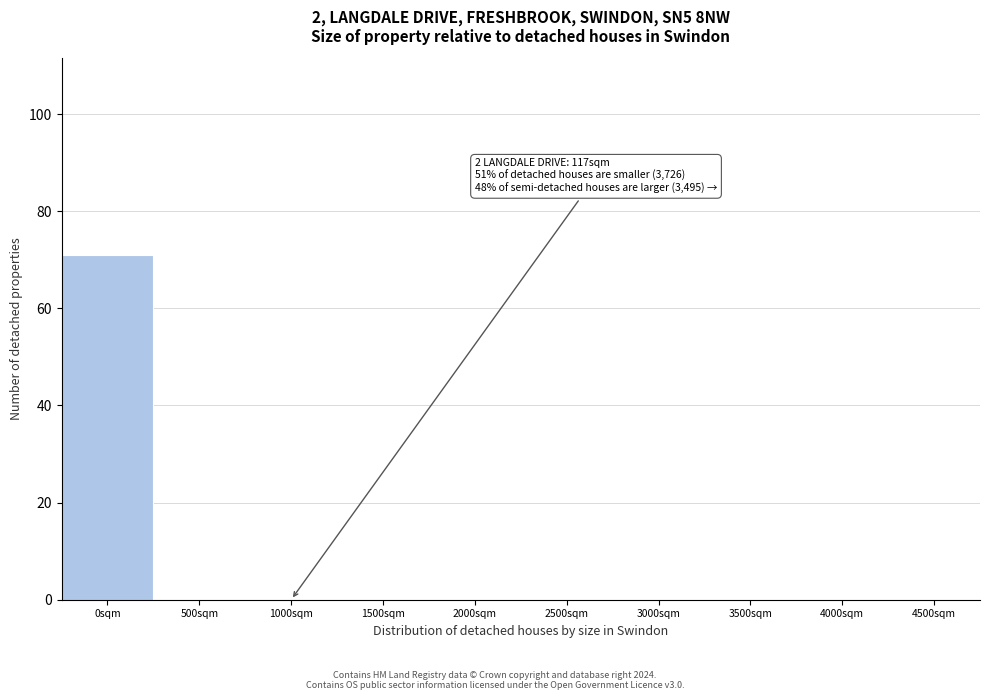

Reading right to left, list all the values displayed in this chart.

4500sqm=0	4000sqm=0	3500sqm=0	3000sqm=0	2500sqm=0	2000sqm=0	1500sqm=0	1000sqm=0	500sqm=0	0sqm=71